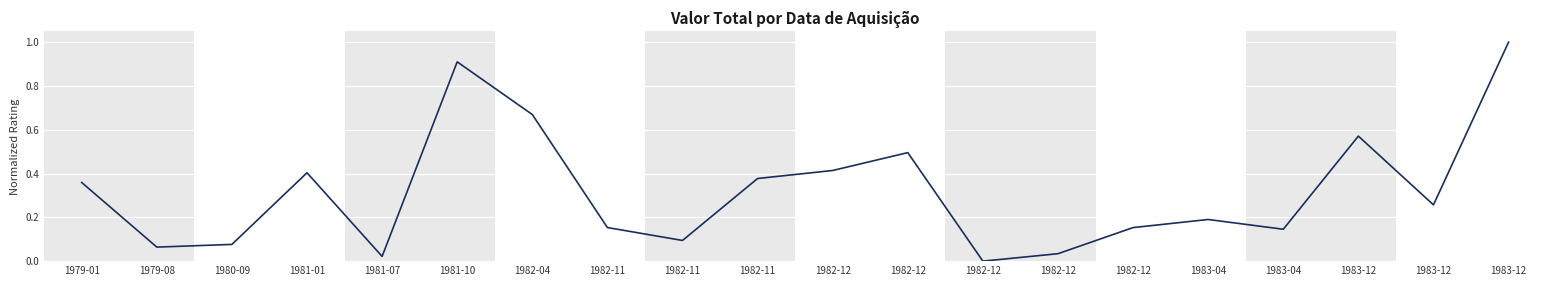

How many lines are shown in the chart?

1